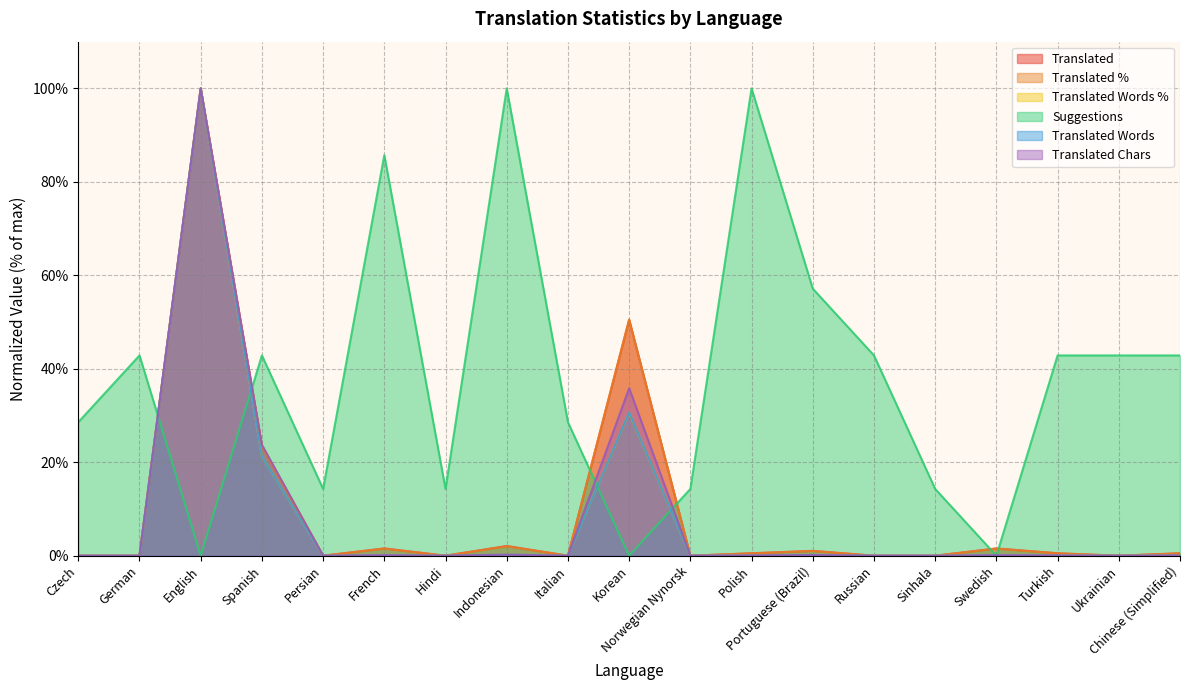

List the series in order of their peak value, highest first.

translated, translated_percent, translated_words, translated_chars, suggestions, translated_words_percent